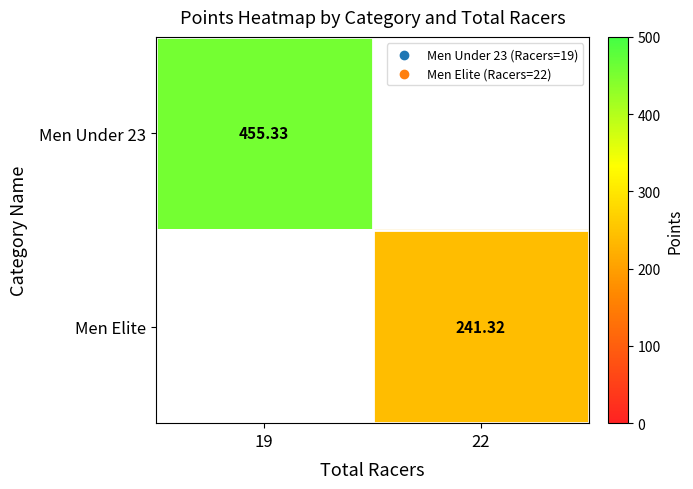

How many positive values does the Men Under 23 series have?

1